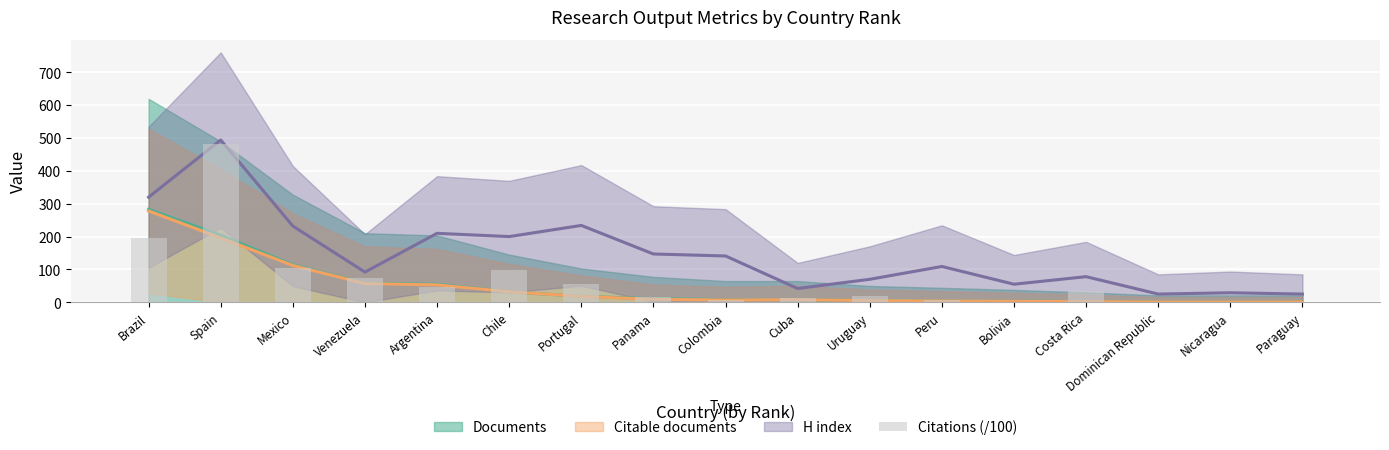

What is the average value?

68.2